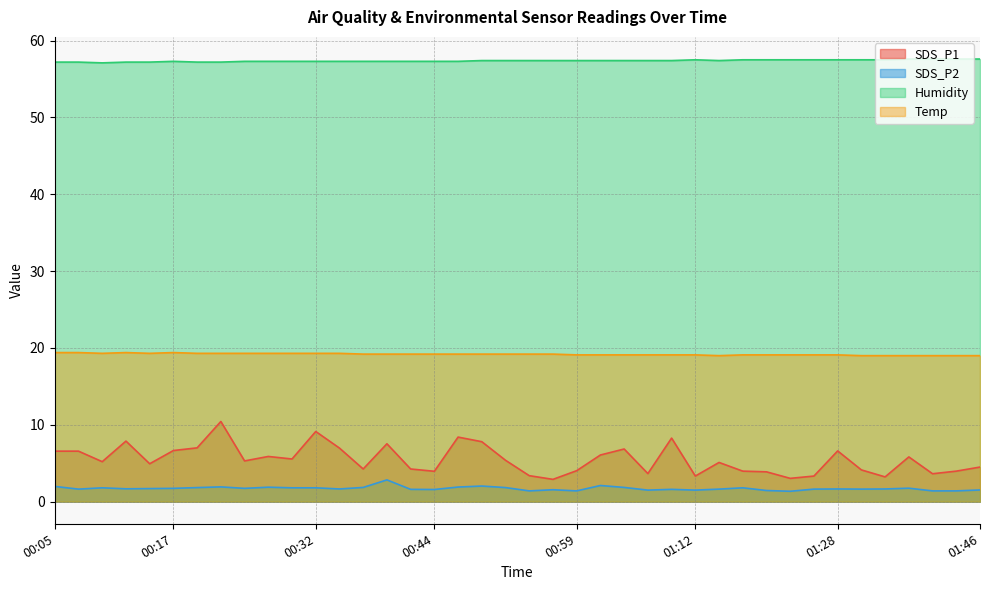

True or false: SDS_P2 has more than 2 points higher than both neighbors.

True